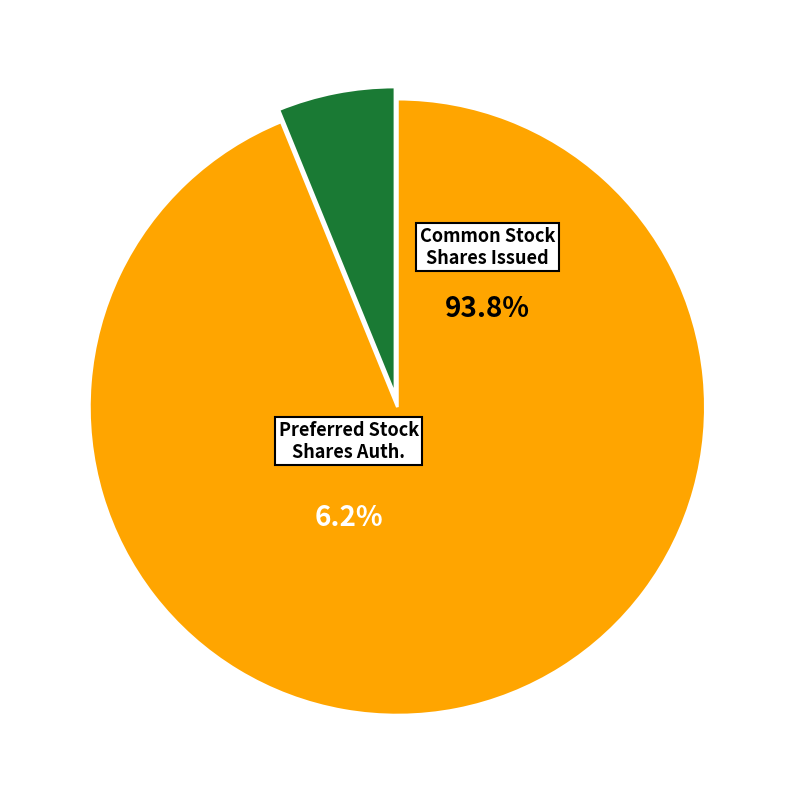

What is the total percentage of Common Stock, Shares, Issued and Preferred Stock, Shares Authorized?

100.0%